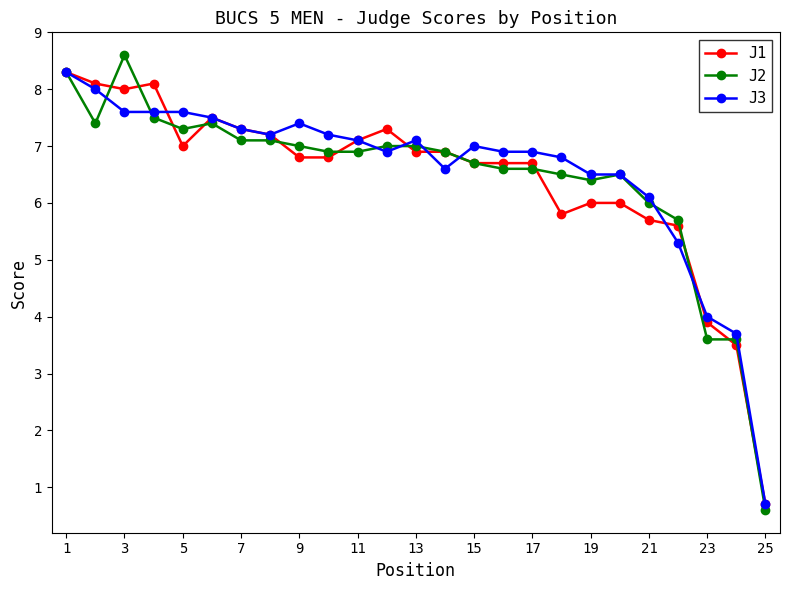

Which series has the largest range (max minus min)?

J2